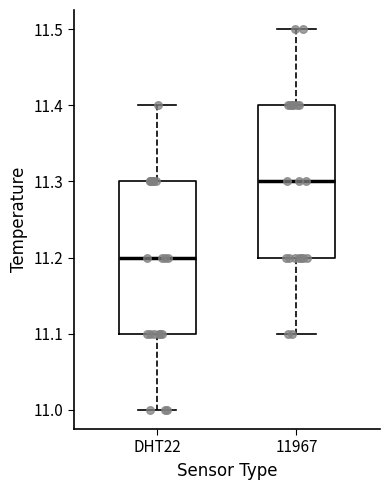

Where is the lower edge of the box for DHT22 on the y-axis? The values are not printed on the chart, so give them approximately, as read against the axis.

11.1